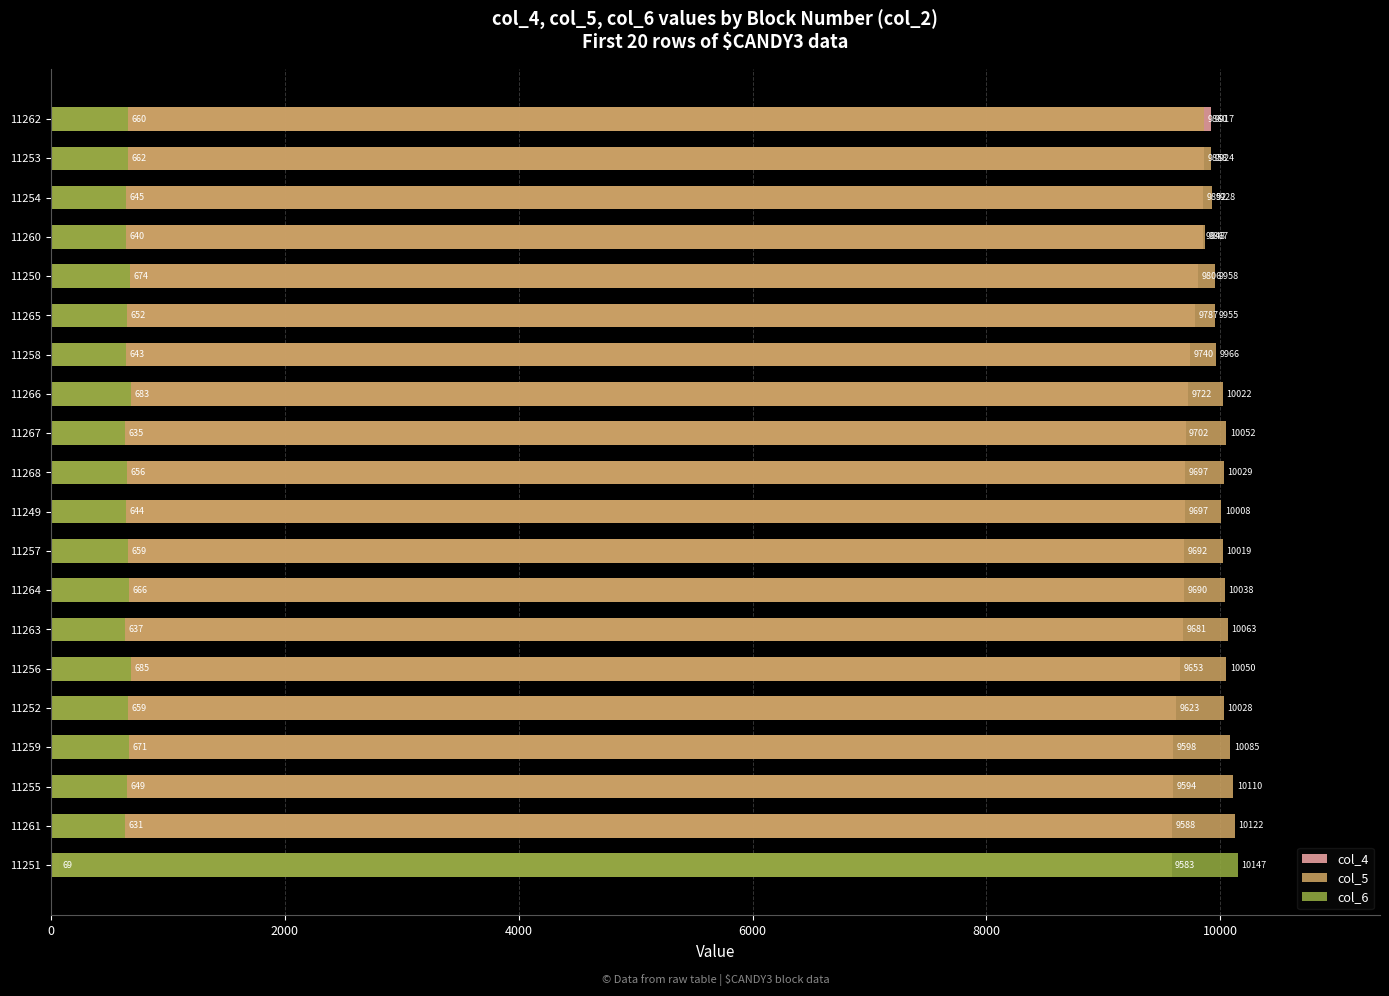

The col_5 series shows 15554 at 11255. True or false?

False